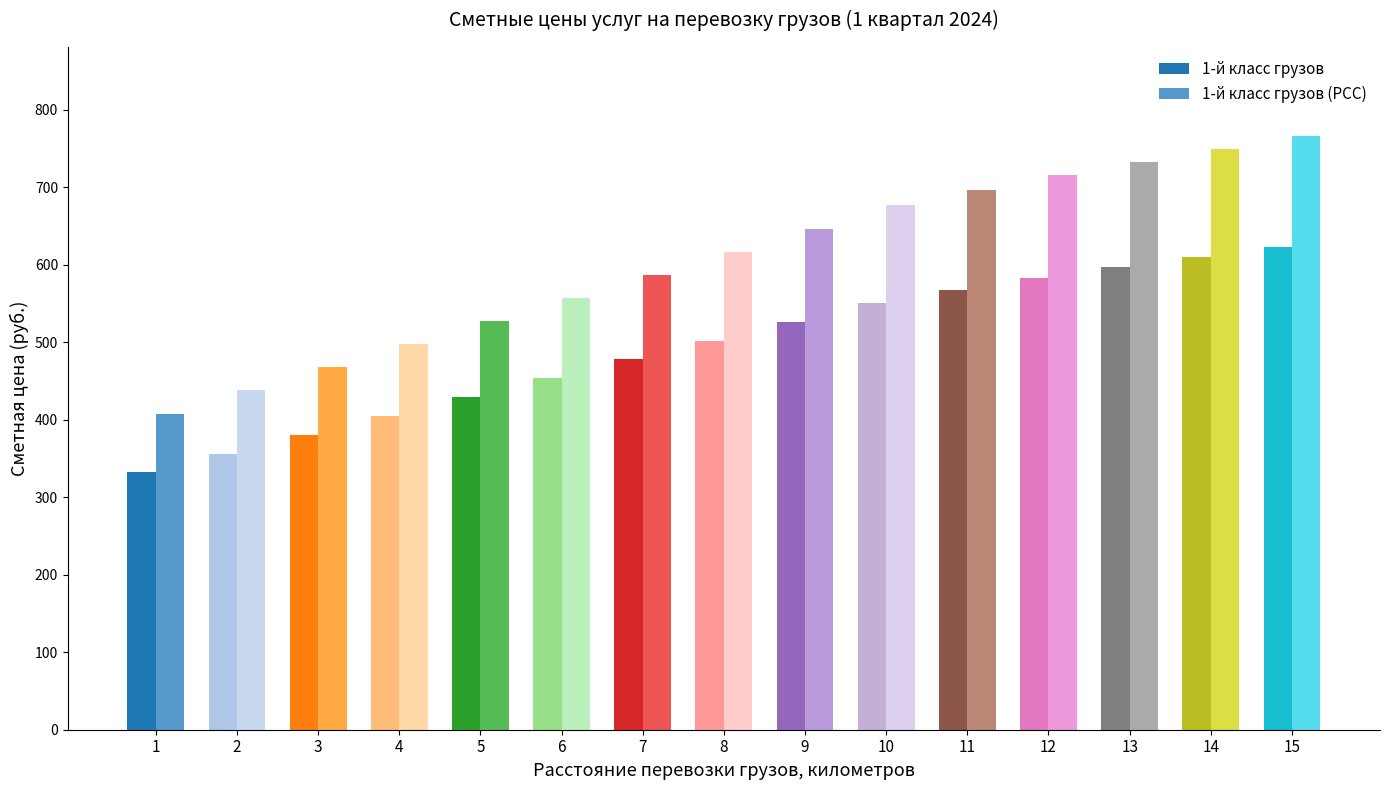

Between 6 and 10, which series saw the biggest shift?

1-й класс грузов (РСС)